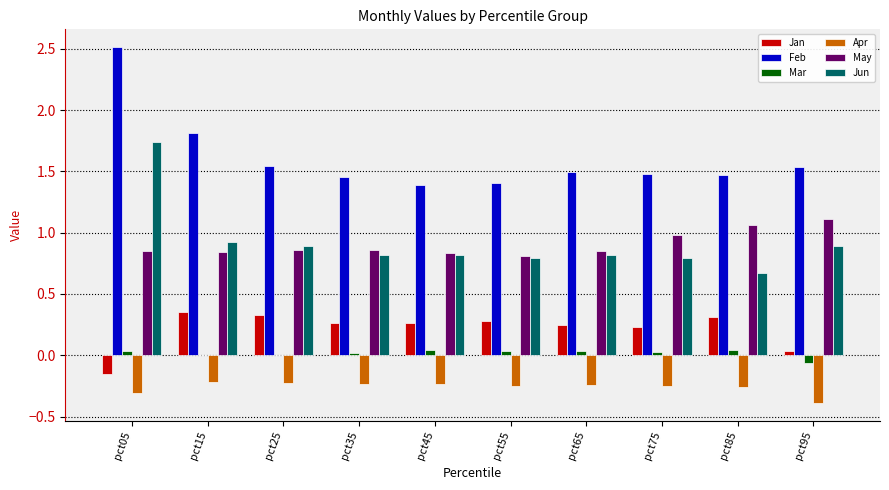

True or false: Feb has a value of 0.4 at pct85.

False